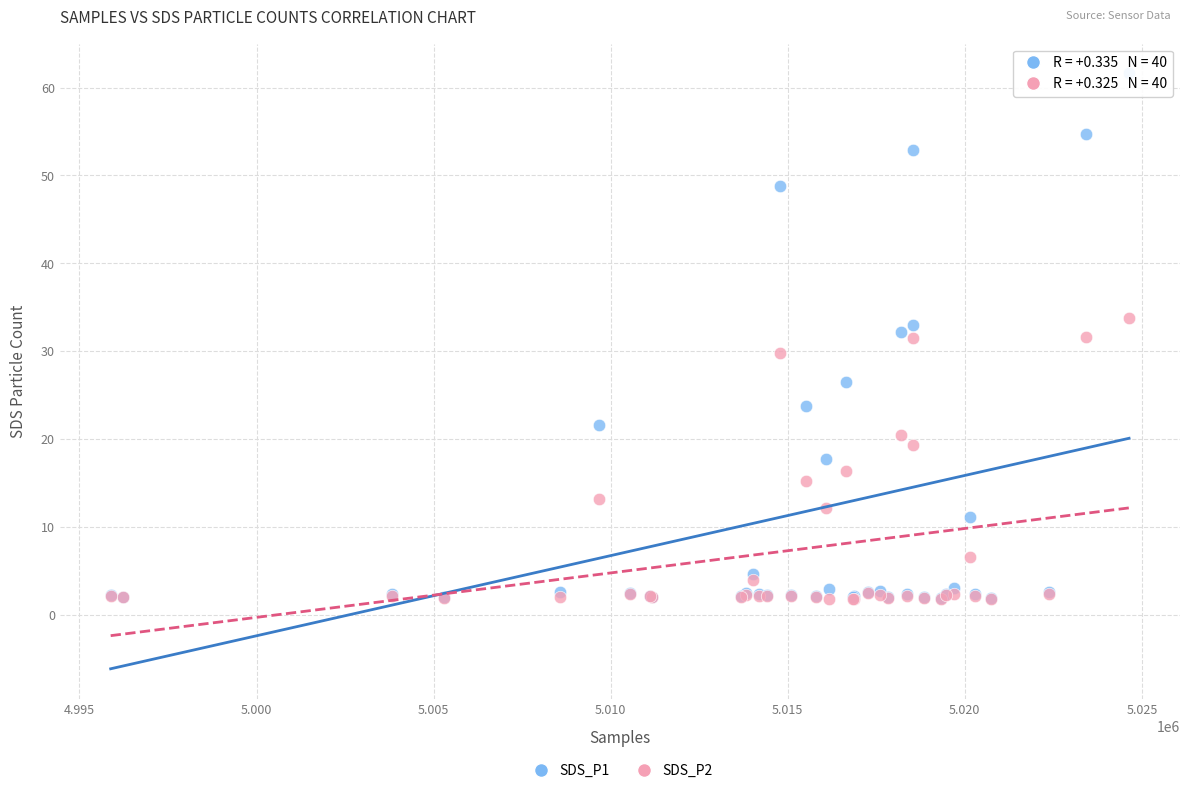

Which series reaches the maximum Y coordinate?

SDS_P1